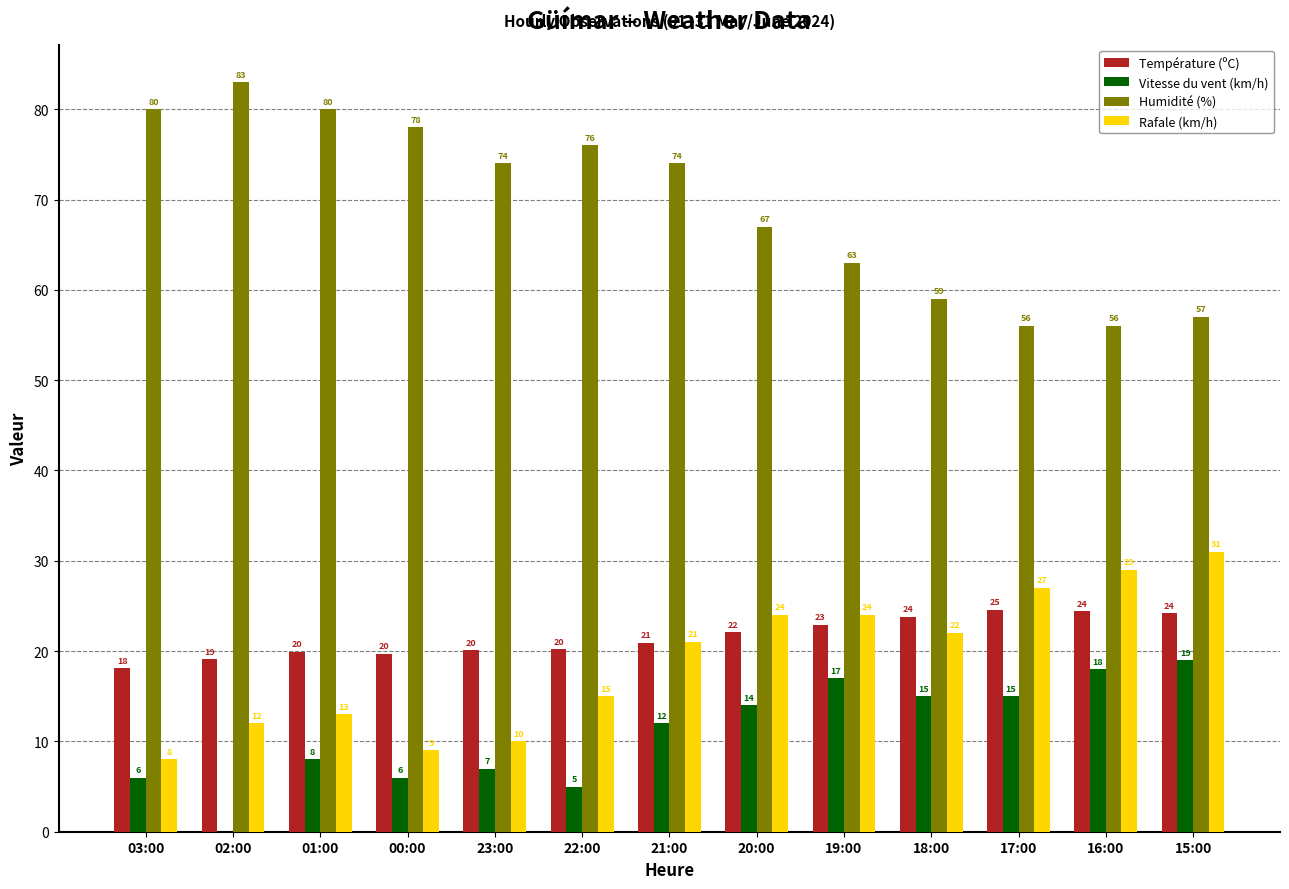

Does the chart contain stacked bars?

No